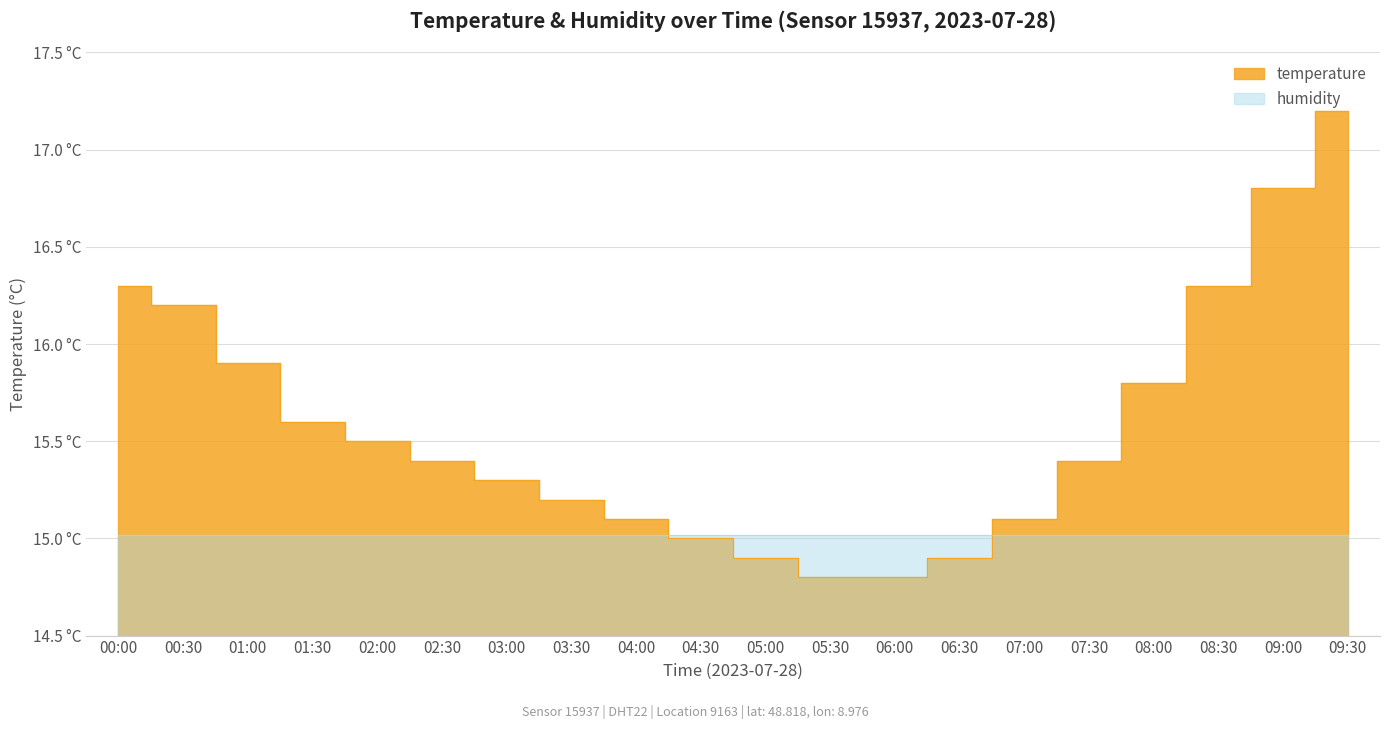

At which category does the chart reach its peak across all series?

09:30